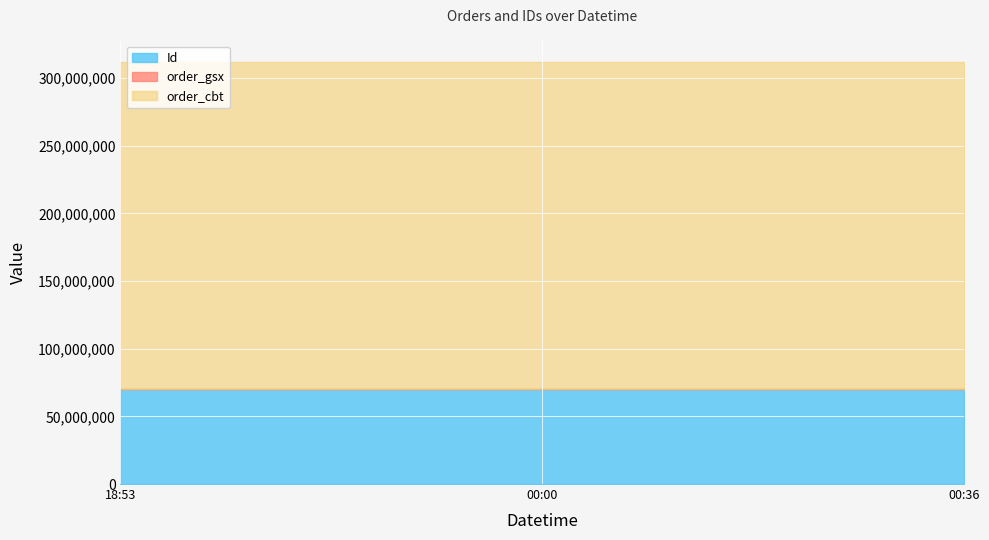

How many lines are shown in the chart?

3